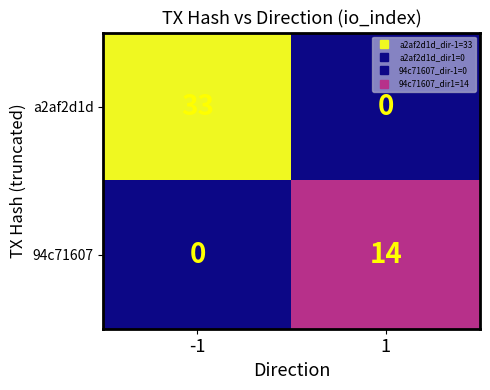

Reading right to left, list all the values displayed in this chart.

a2af2d1d: 1=0	-1=33
94c71607: 1=14	-1=0